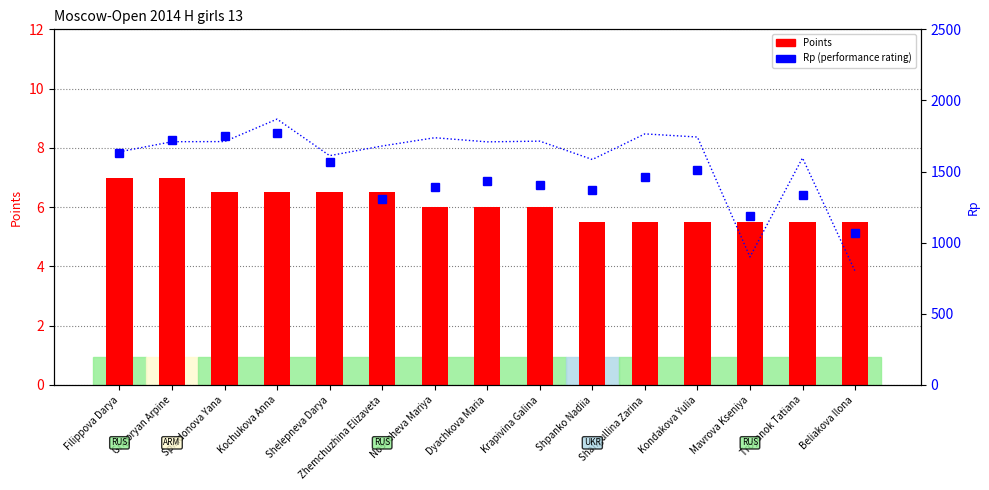

Which series has the widest spread of values?

Rating